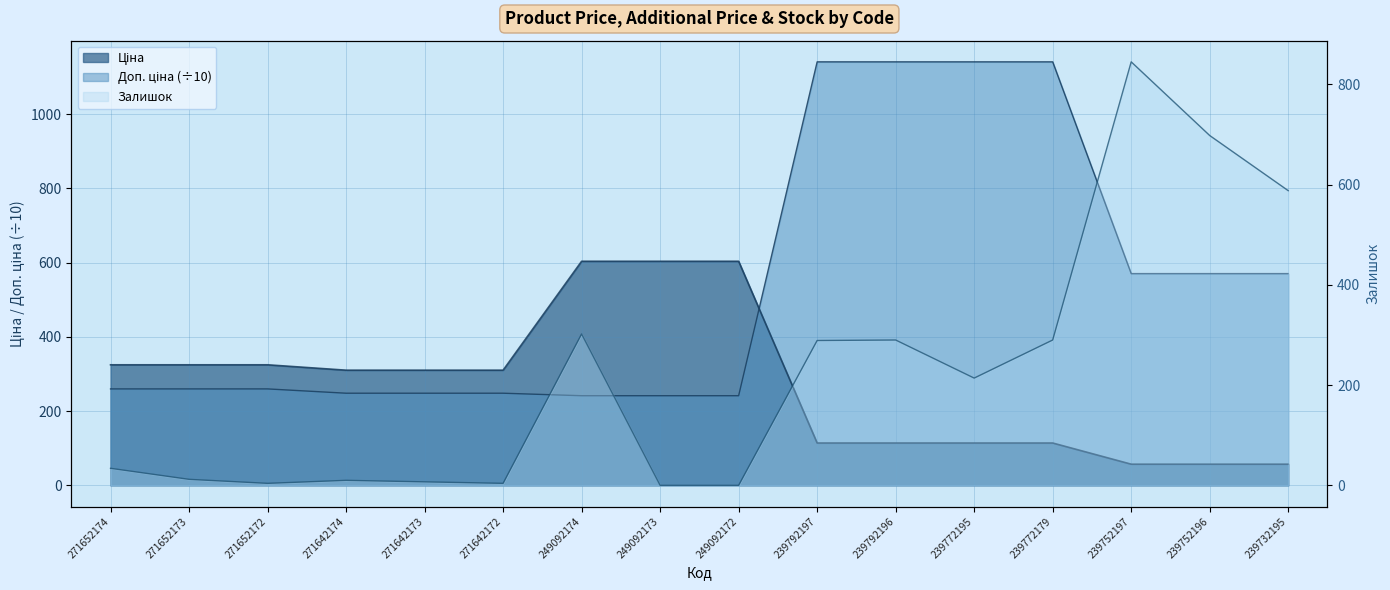

Where does the Доп. ціна series first go above 259?

271652174